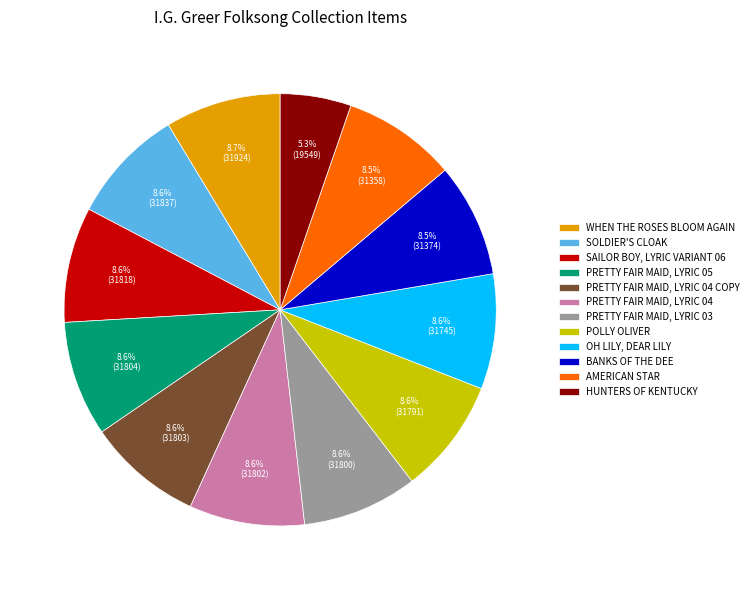

Does any single category account for the majority?

No